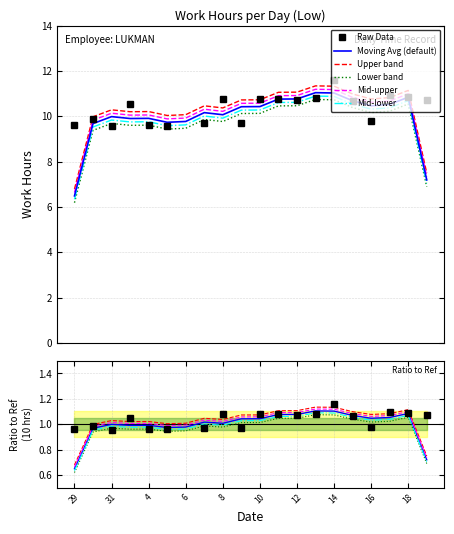

What is the ratio of the value at 4 to the value at 14?

0.8